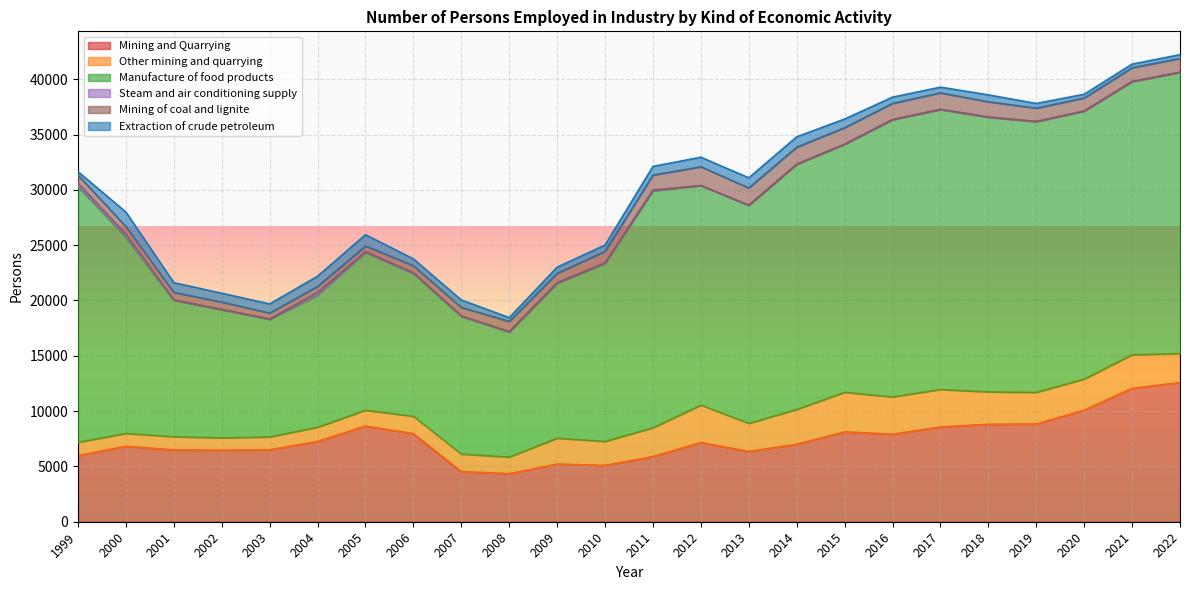

Which series has the largest range (max minus min)?

Manufacture of food products